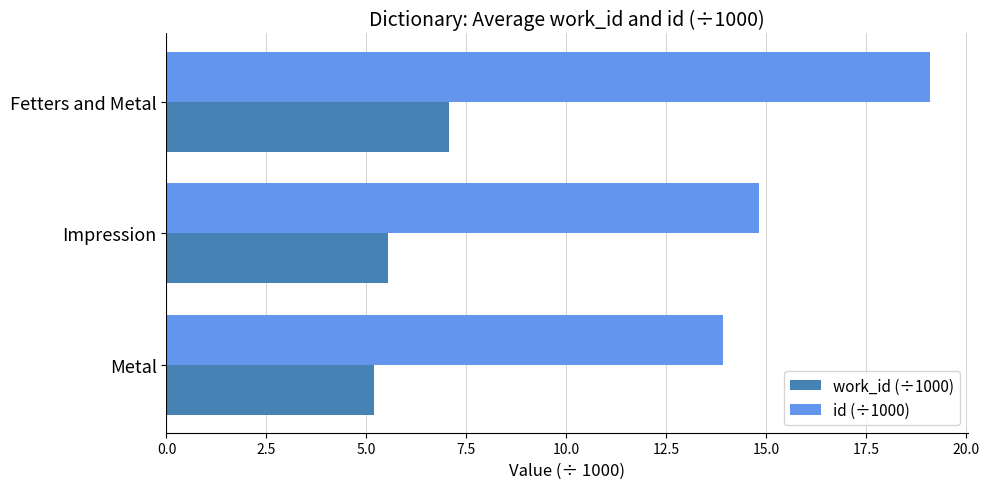

Between Metal and Fetters and Metal, which series saw the biggest shift?

id (÷1000)